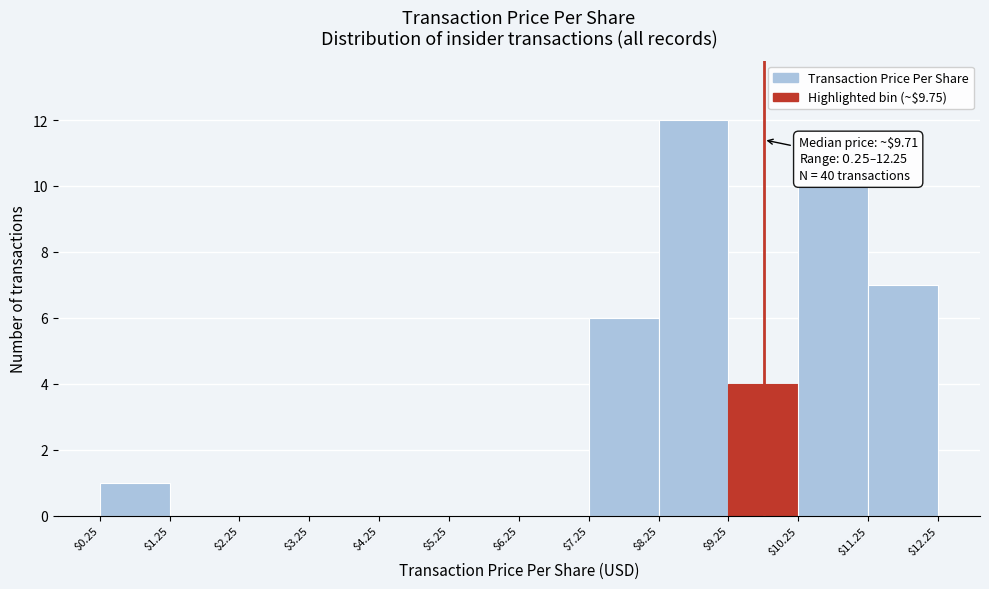

Over which range of the x-axis is the bar tallest?

$8.25 to $9.25